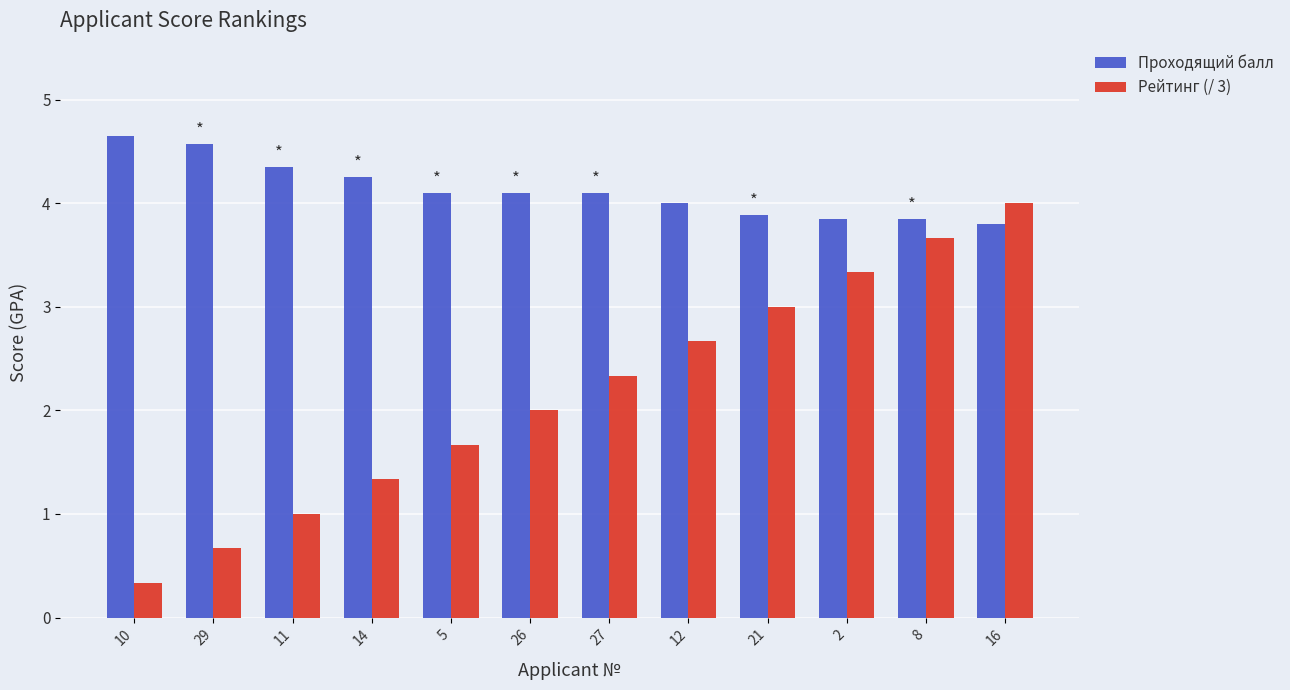

The value of Рейтинг (/ 3) at 12 is 2.7. True or false?

True